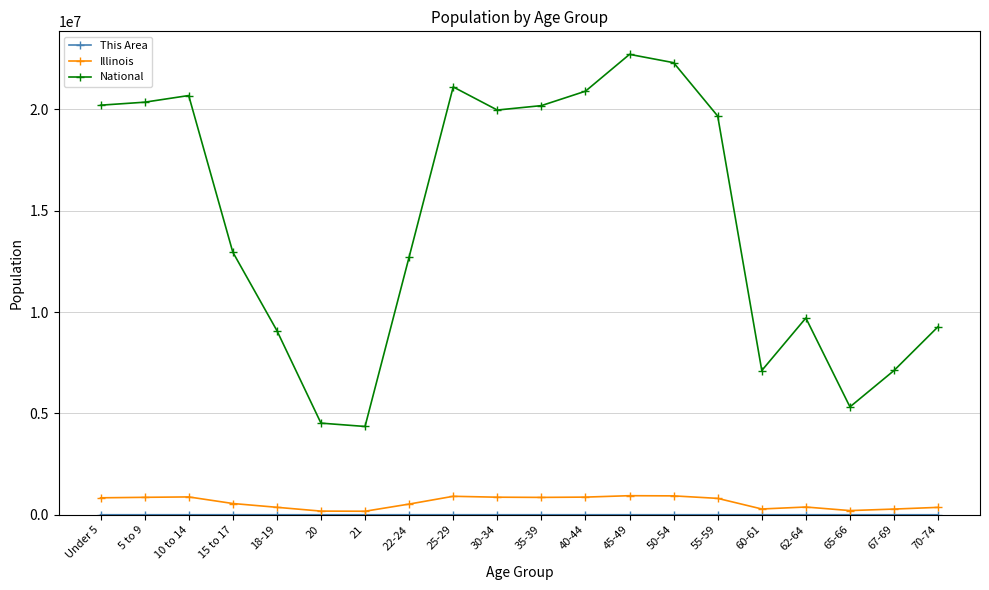

What is the minimum value for National?

4354294